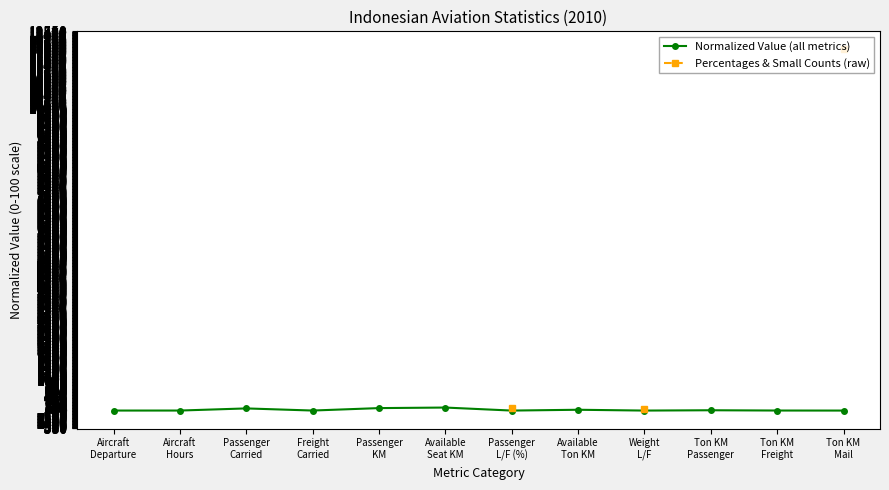

Is the value of Percentages & Small Counts (raw) at Passenger
L/F (%) greater than the value of Normalized Value (all metrics) at Passenger
Carried?

Yes